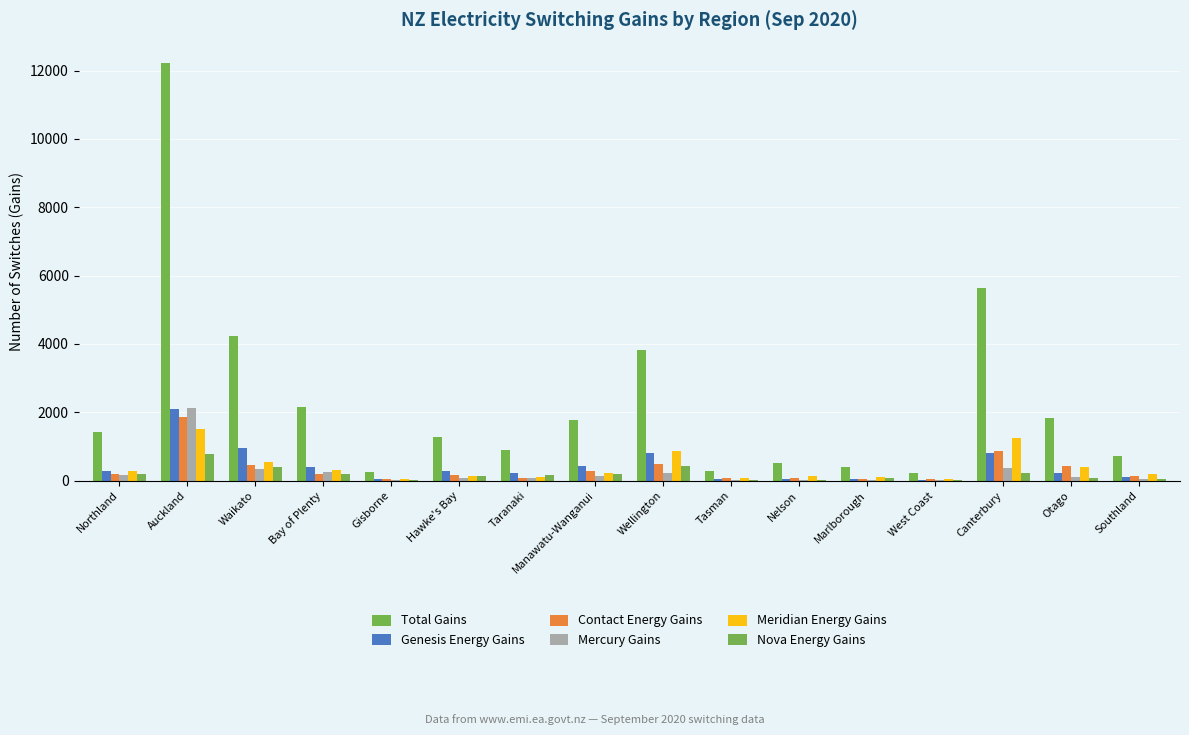

Reading left to right, extract all data points from this chart.

Total Gains: 1416	12209	4245	2161	253	1277	896	1783	3829	288	514	404	233	5645	1841	731
Genesis Energy Gains: 274	2103	943	391	46	281	214	414	816	35	43	45	21	800	236	110
Contact Energy Gains: 184	1863	453	207	39	173	80	267	477	79	87	45	41	873	426	132
Mercury Gains: 171	2130	347	253	14	87	82	121	231	11	13	23	11	376	104	36
Meridian Energy Gains: 283	1516	533	322	32	120	104	231	852	80	136	113	57	1242	406	183
Nova Energy Gains: 189	774	392	194	28	123	174	203	422	7	15	66	10	219	66	51